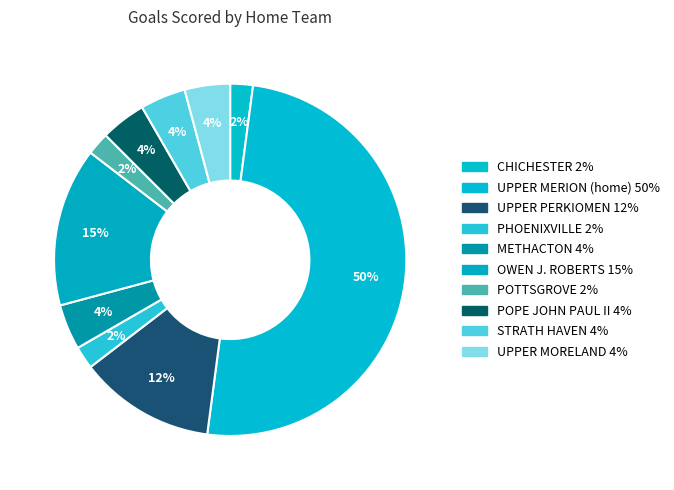

Does any single category account for the majority?

No